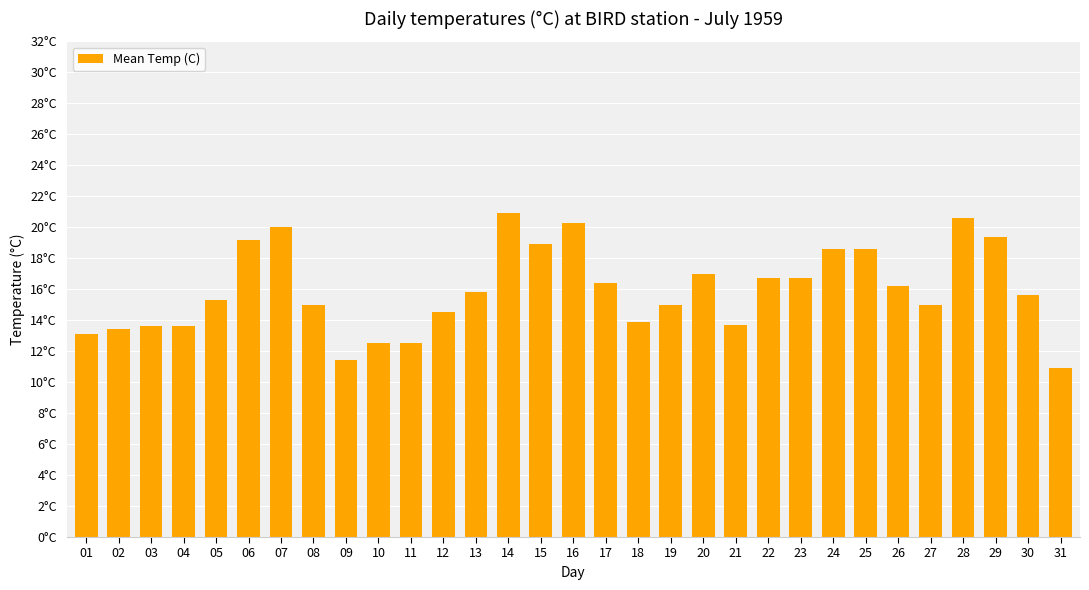

What is the greatest value displayed?

20.9